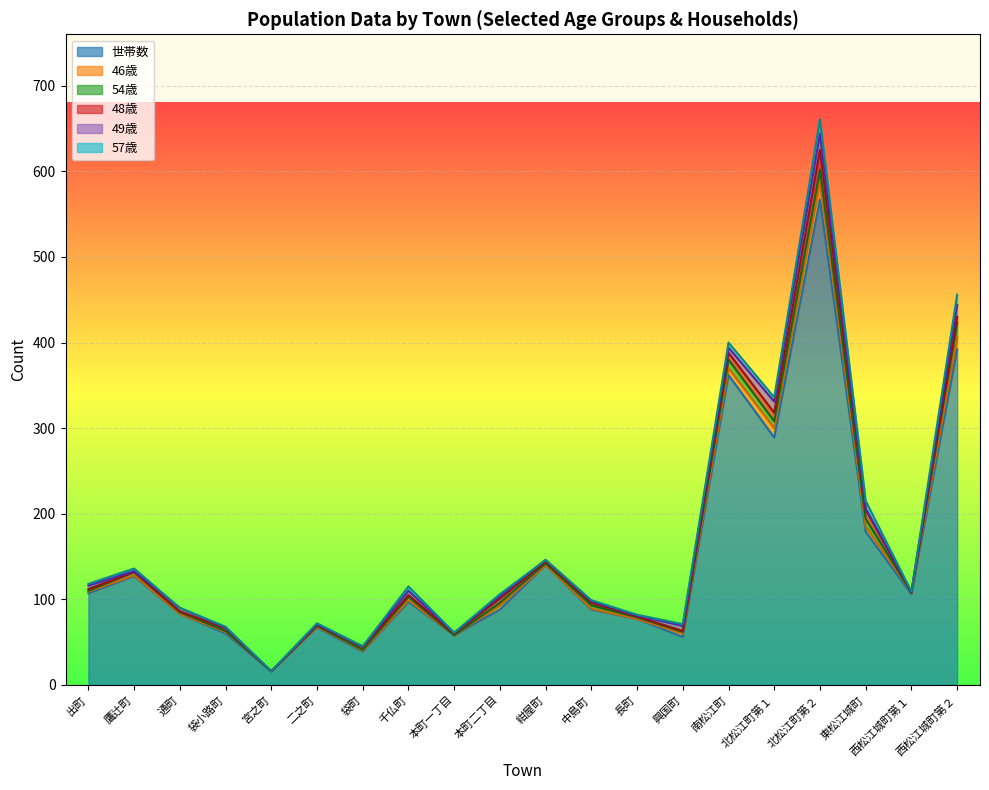

Reading left to right, extract all data points from this chart.

世帯数: 出町=107	鷹辻町=127	通町=83	袋小路町=60	宮之町=16	二之町=67	袋町=39	千仏町=97	本町一丁目=58	本町二丁目=88	紺屋町=140	中島町=88	長町=77	興国町=56	南松江町=362	北松江町第１=289	北松江町第２=567	東松江城町=179	西松江城町第１=106	西松江城町第２=392
46歳: 出町=2	鷹辻町=1	通町=0	袋小路町=2	宮之町=0	二之町=1	袋町=1	千仏町=2	本町一丁目=0	本町二丁目=5	紺屋町=0	中島町=1	長町=0	興国町=4	南松江町=8	北松江町第１=11	北松江町第２=22	東松江城町=6	西松江城町第１=2	西松江城町第２=14
54歳: 出町=1	鷹辻町=4	通町=2	袋小路町=1	宮之町=0	二之町=1	袋町=1	千仏町=4	本町一丁目=0	本町二丁目=3	紺屋町=2	中島町=4	長町=2	興国町=2	南松江町=10	北松江町第１=8	北松江町第２=13	東松江城町=9	西松江城町第１=0	西松江城町第２=17
48歳: 出町=2	鷹辻町=0	通町=1	袋小路町=3	宮之町=0	二之町=1	袋町=3	千仏町=2	本町一丁目=2	本町二丁目=5	紺屋町=2	中島町=3	長町=1	興国町=1	南松江町=8	北松江町第１=10	北松江町第２=23	東松江城町=11	西松江城町第１=0	西松江城町第２=7
49歳: 出町=4	鷹辻町=1	通町=4	袋小路町=1	宮之町=0	二之町=1	袋町=1	千仏町=5	本町一丁目=1	本町二丁目=3	紺屋町=2	中島町=2	長町=1	興国町=6	南松江町=6	北松江町第１=13	北松江町第２=19	東松江城町=1	西松江城町第１=1	西松江城町第２=14
57歳: 出町=2	鷹辻町=3	通町=0	袋小路町=1	宮之町=0	二之町=1	袋町=0	千仏町=5	本町一丁目=0	本町二丁目=2	紺屋町=0	中島町=1	長町=1	興国町=2	南松江町=6	北松江町第１=5	北松江町第２=17	東松江城町=9	西松江城町第１=0	西松江城町第２=12